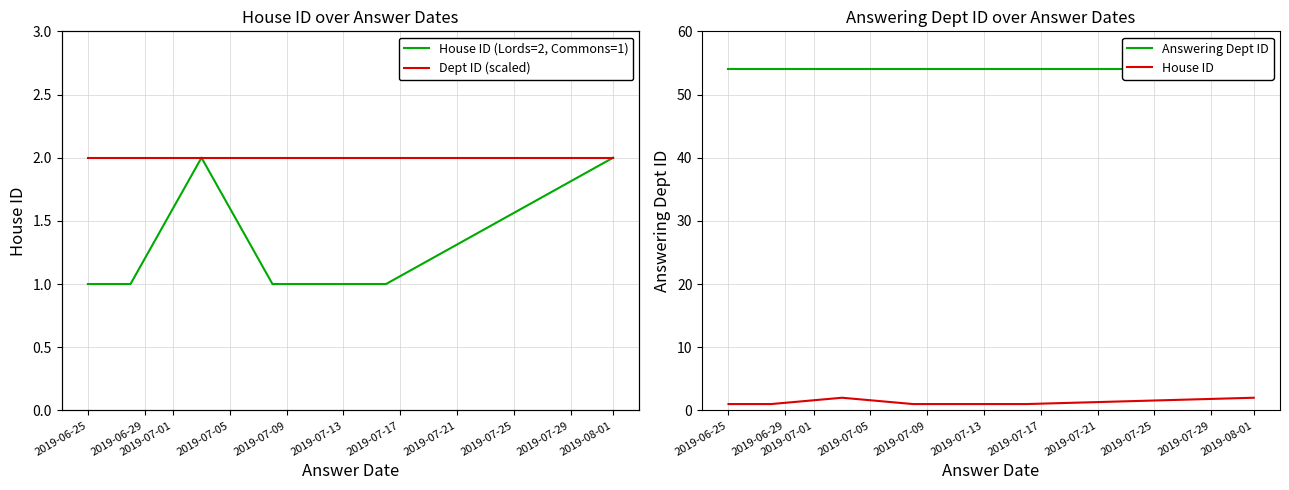

Is the value of Answering Dept ID at 2019-07-01 greater than the value of Dept ID (scaled) at 2019-07-17?

Yes